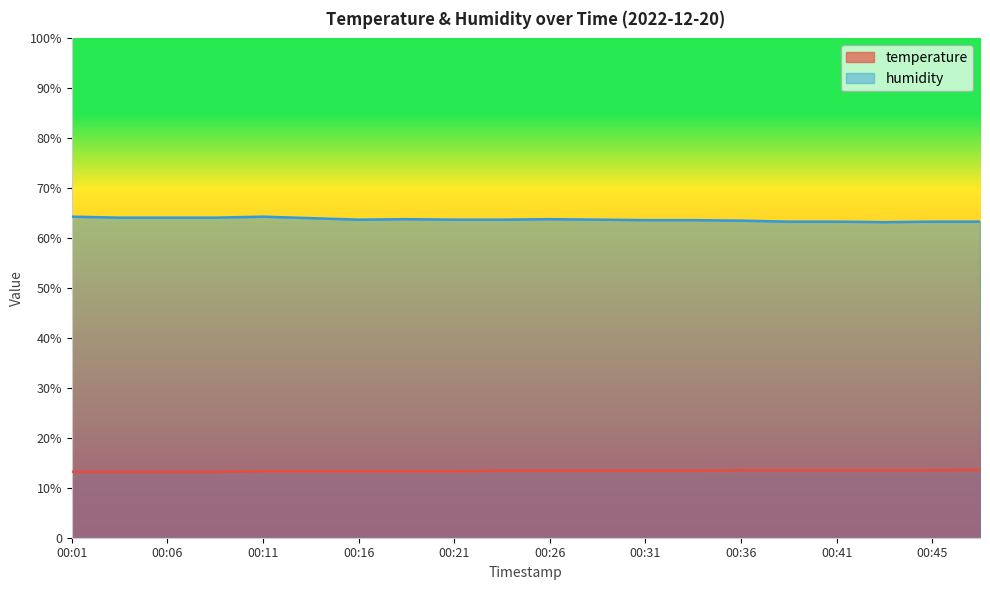

True or false: temperature has more than 0 interior local peaks.

False